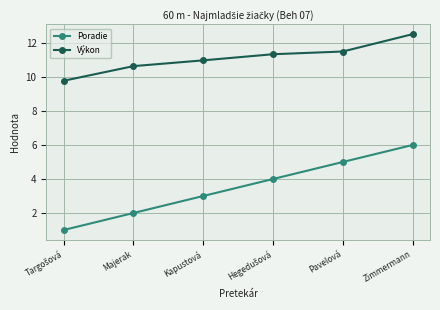

What is the spread (max minus min) of values at Kapustová?

8.0